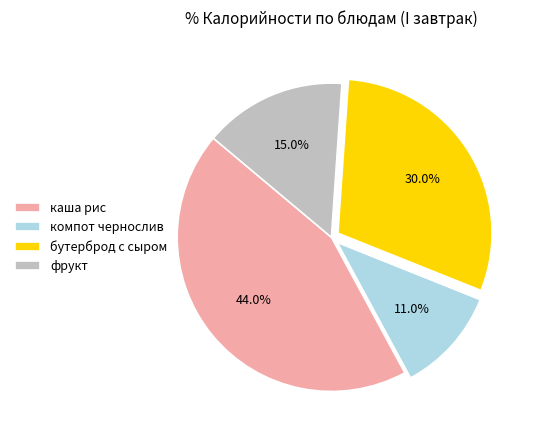

Which has a higher value, фрукт or каша рис?

каша рис